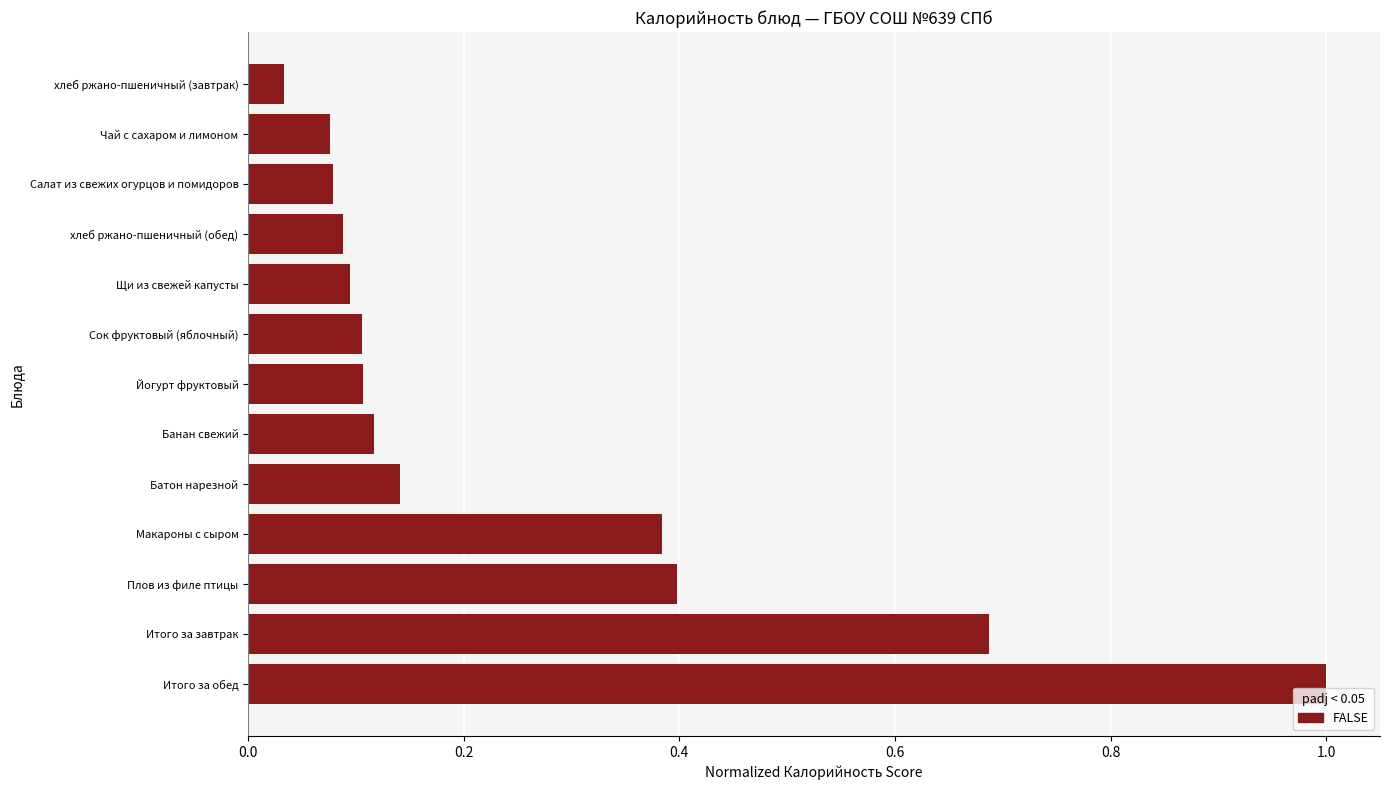

What is the average value?

0.3